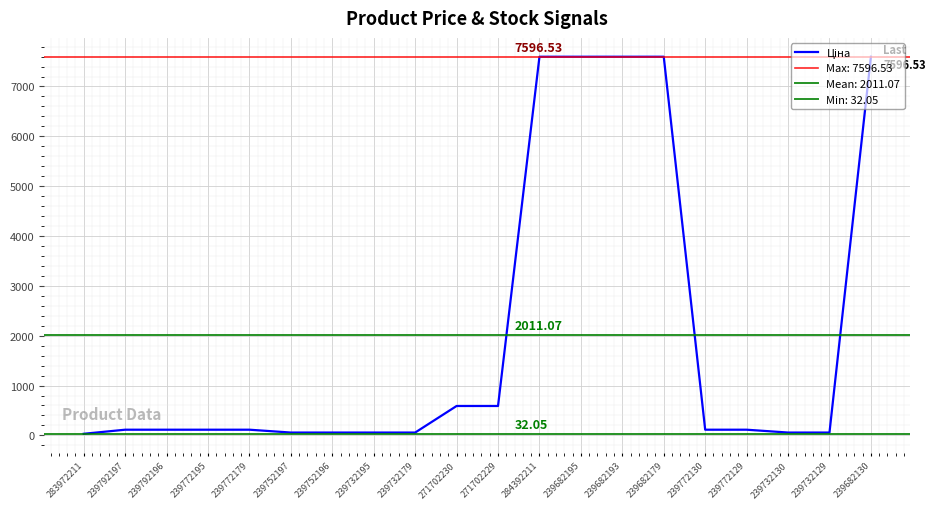

Reading left to right, what are all the values shown in this chart?

32.0	114.1	114.1	114.1	114.1	57.0	57.0	57.0	57.0	589.9	589.9	7596.5	7596.5	7596.5	7596.5	114.1	114.1	57.0	57.0	7596.5